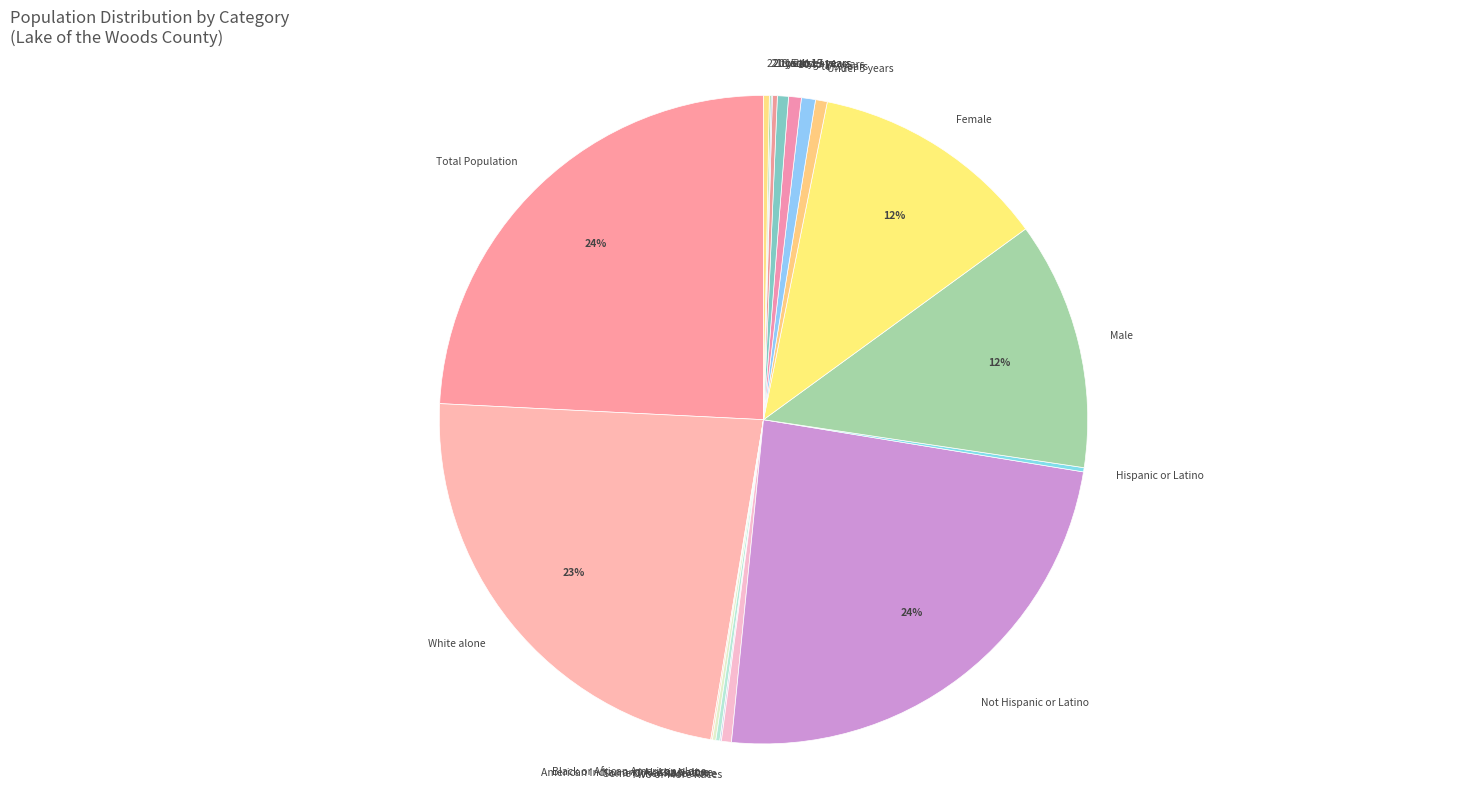

Does any single category account for the majority?

No